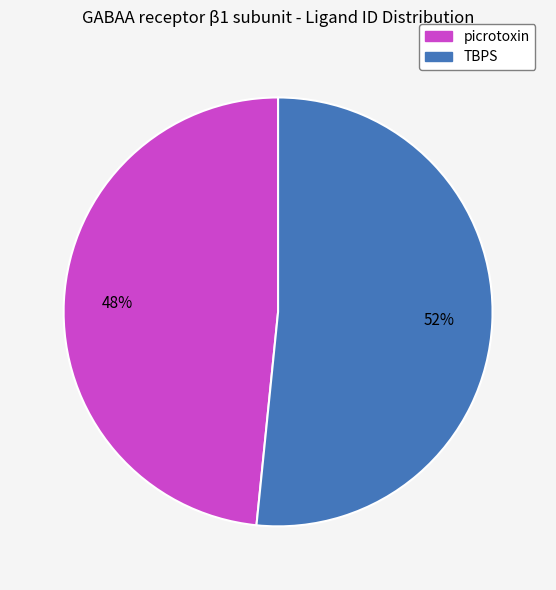

Between picrotoxin and TBPS, which is larger?

TBPS